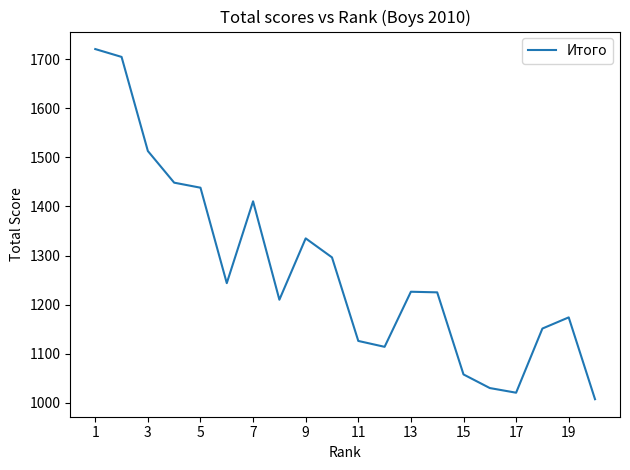

What is the smallest value displayed?

1007.2